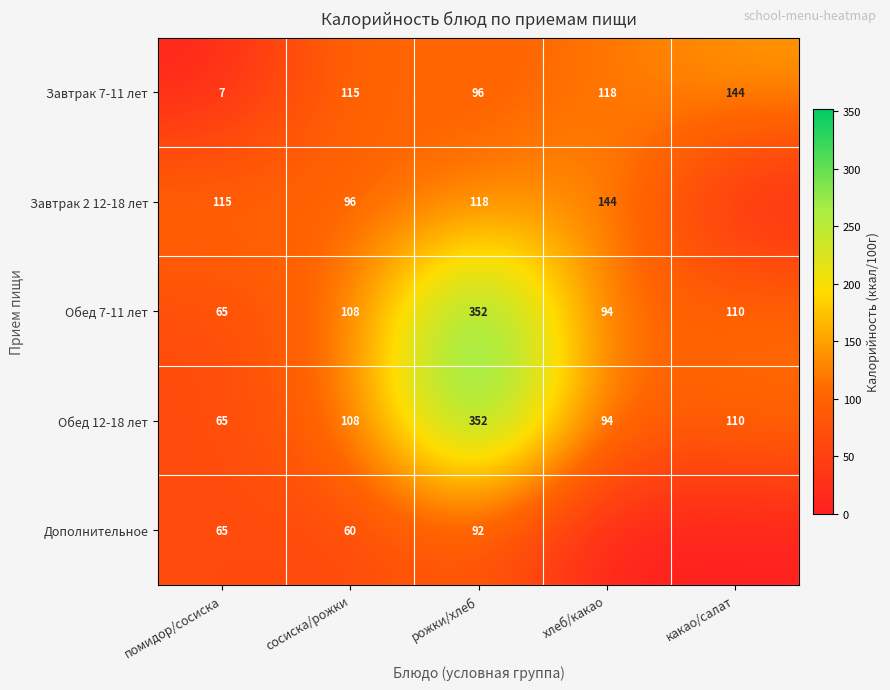

Where is Обед 7-11 лет nearest to the value 208?

какао/салат